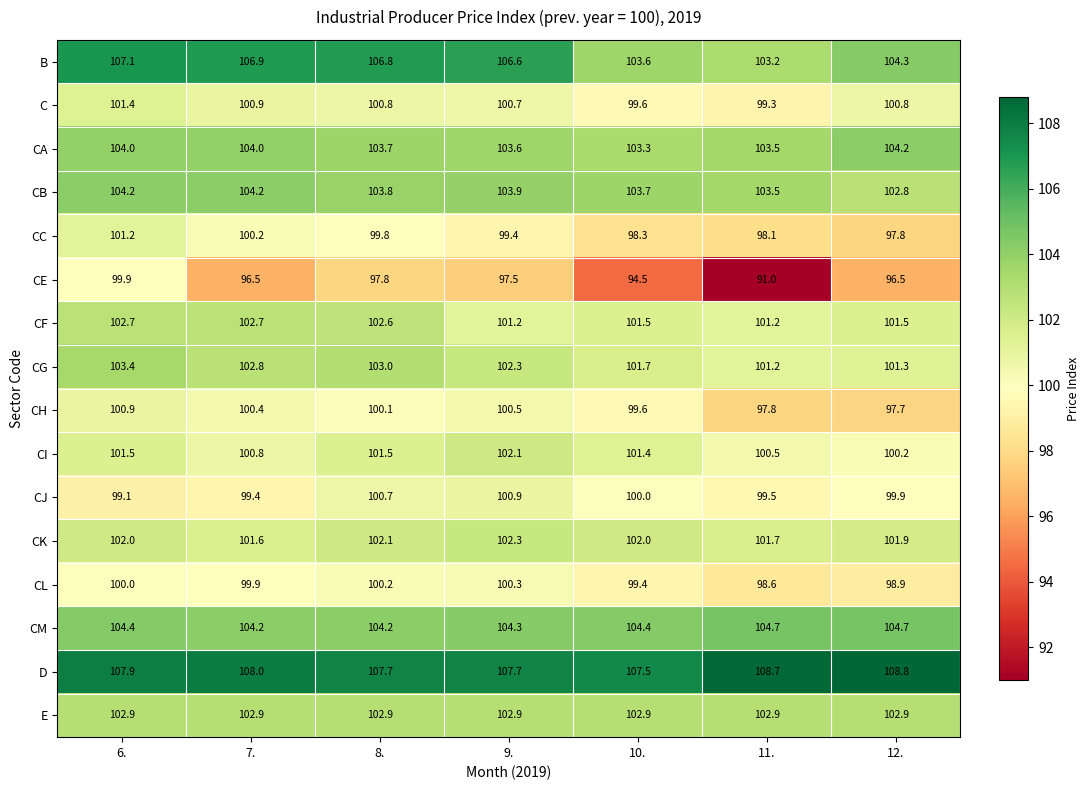

At how many categories does at least one series exceed 92?

7